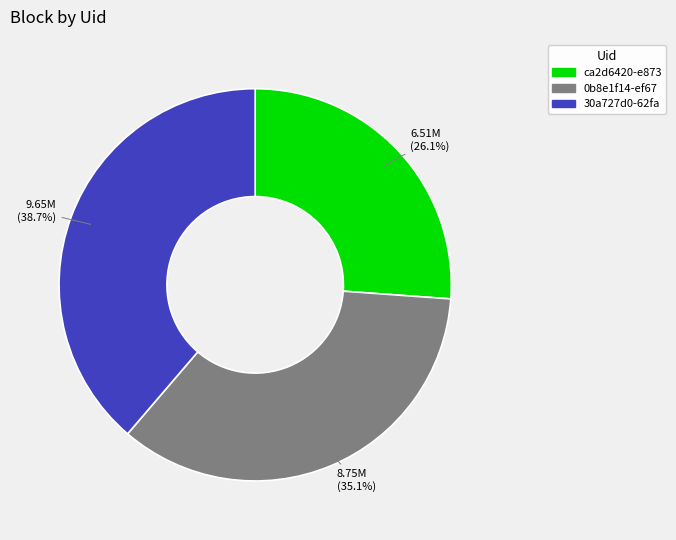

How many segments does this pie chart have?

3